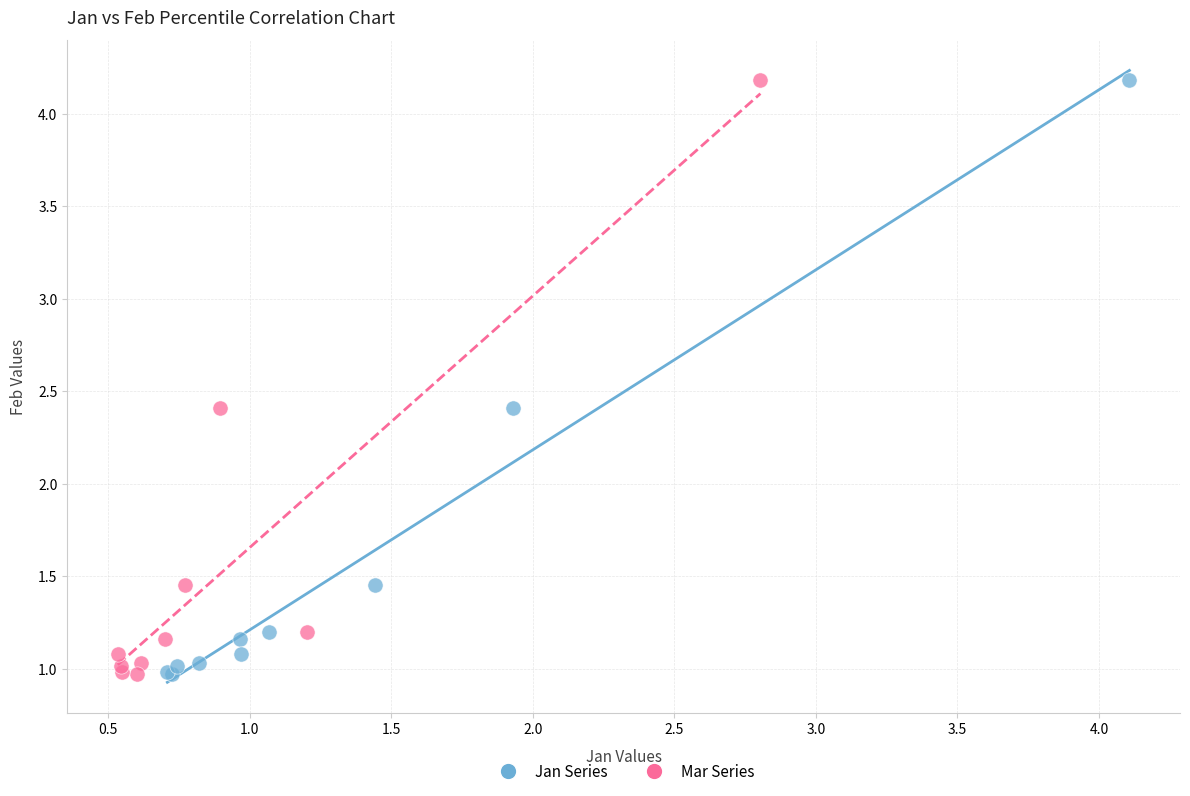

What are all the series names shown in the legend?

Jan Series, Mar Series